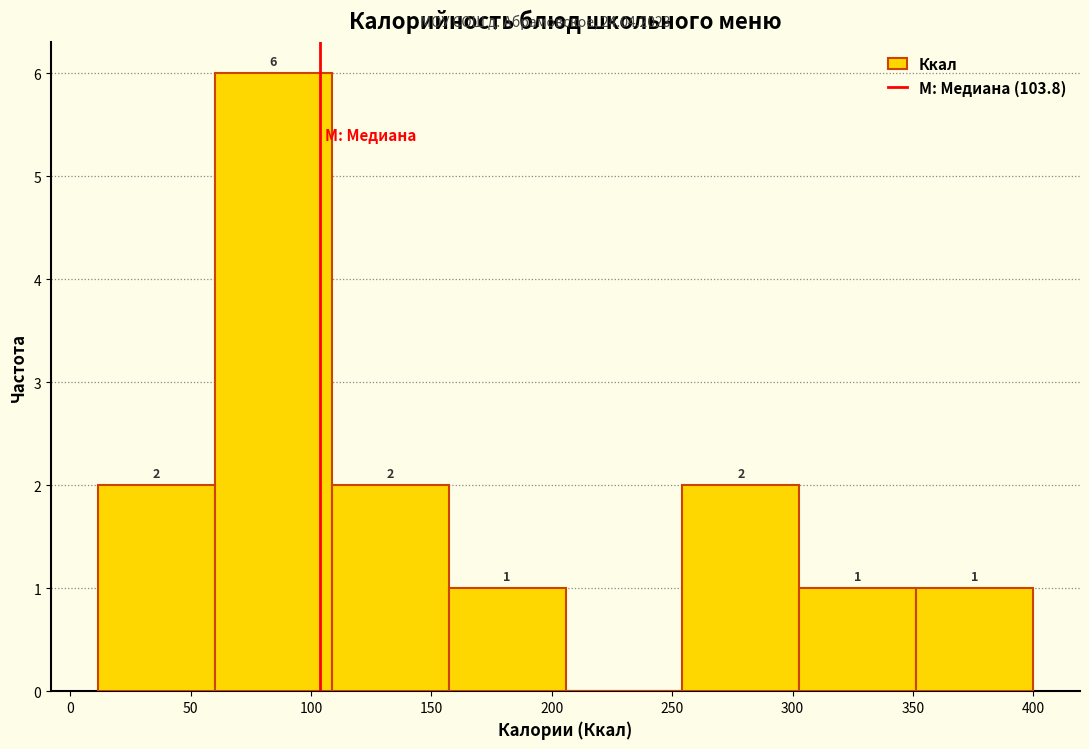

Which range on the x-axis has the tallest bar?

60 to 110